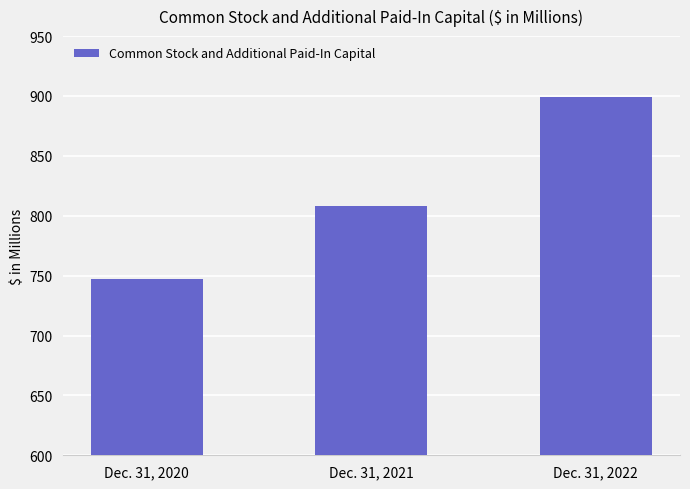

Reading left to right, what are all the values shown in this chart?

747	808	899